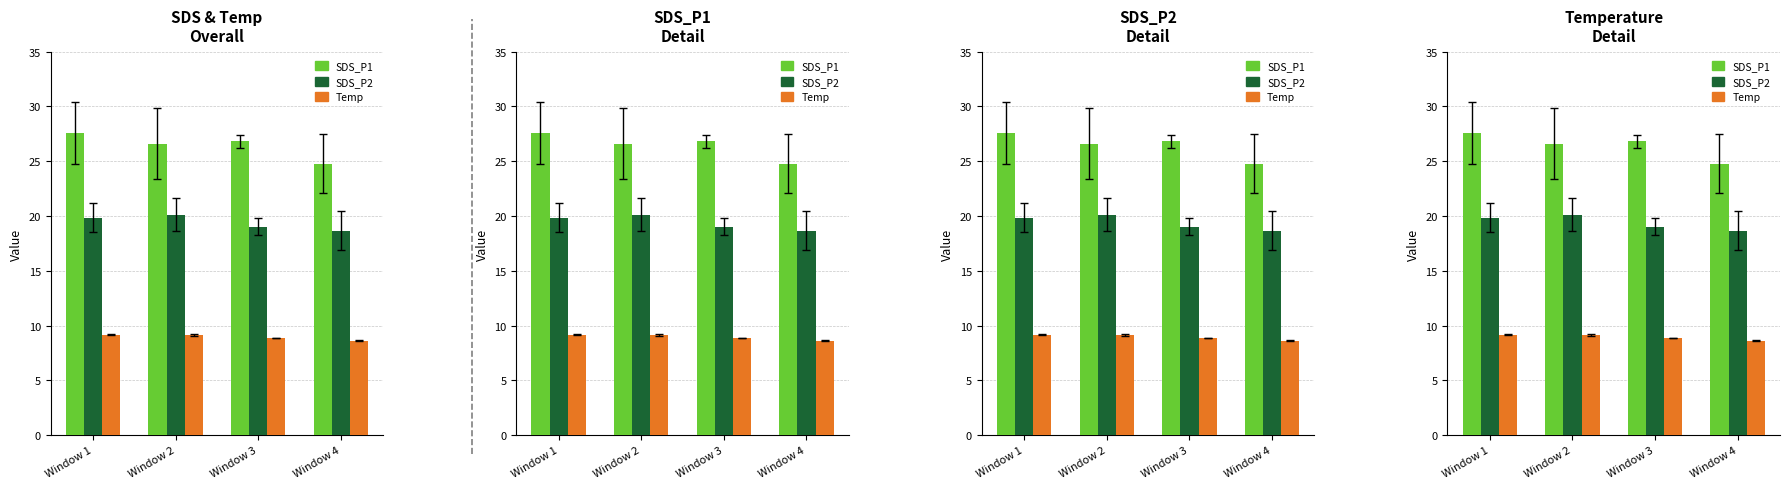

Rank the series at Window 3 from lowest to highest value.

Temp, SDS_P2, SDS_P1